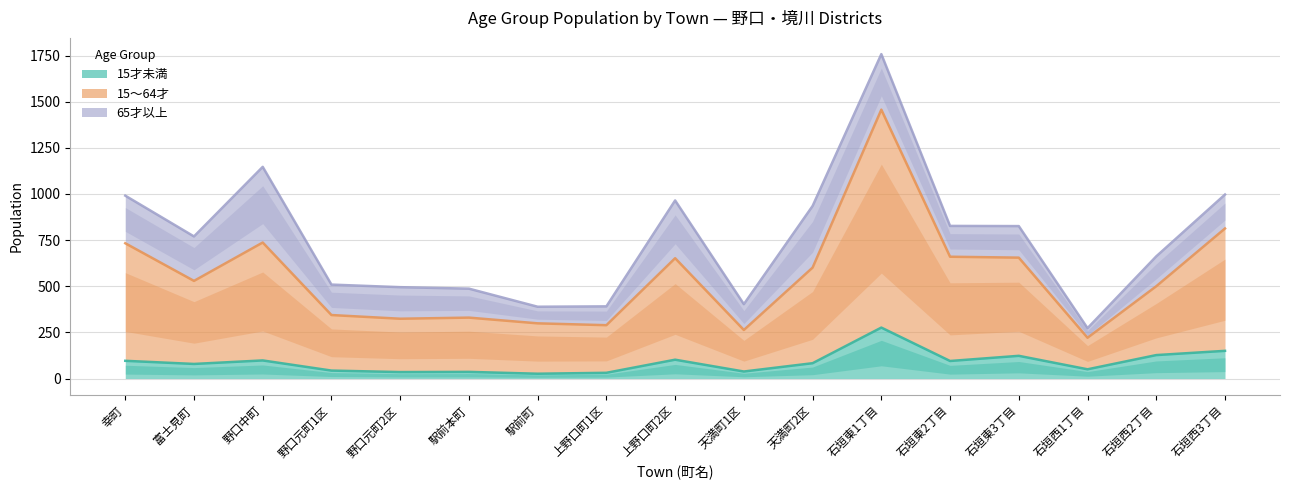

What is the sum of the 15才未満 values at 上野口町1区 and 野口元町1区?

74